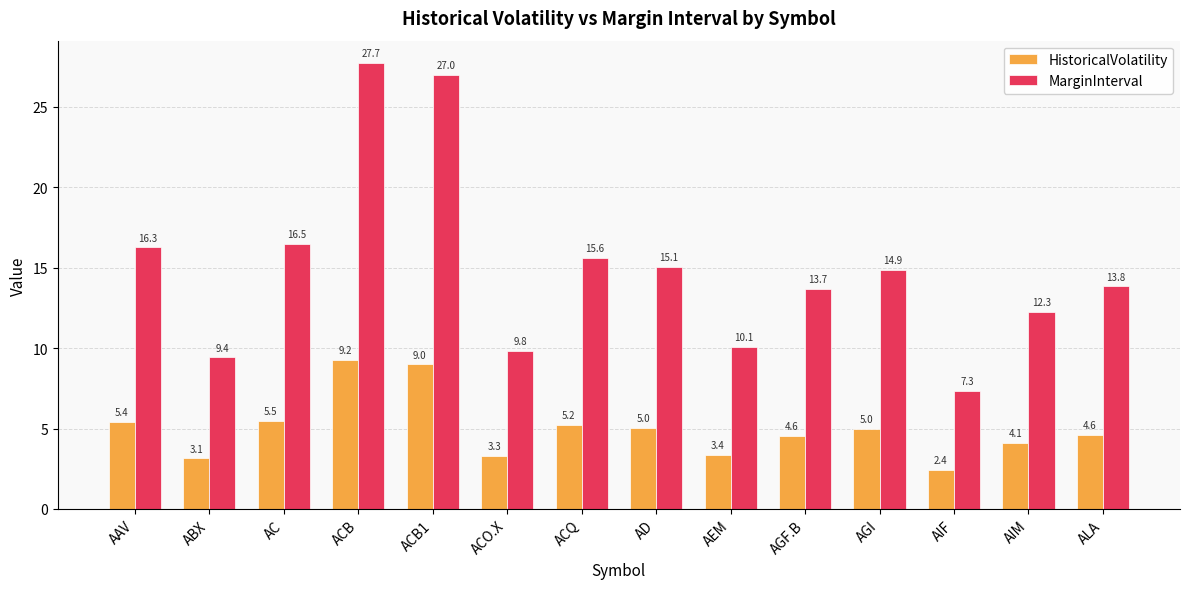

The value of MarginInterval at ACO.X is 3.5. True or false?

False